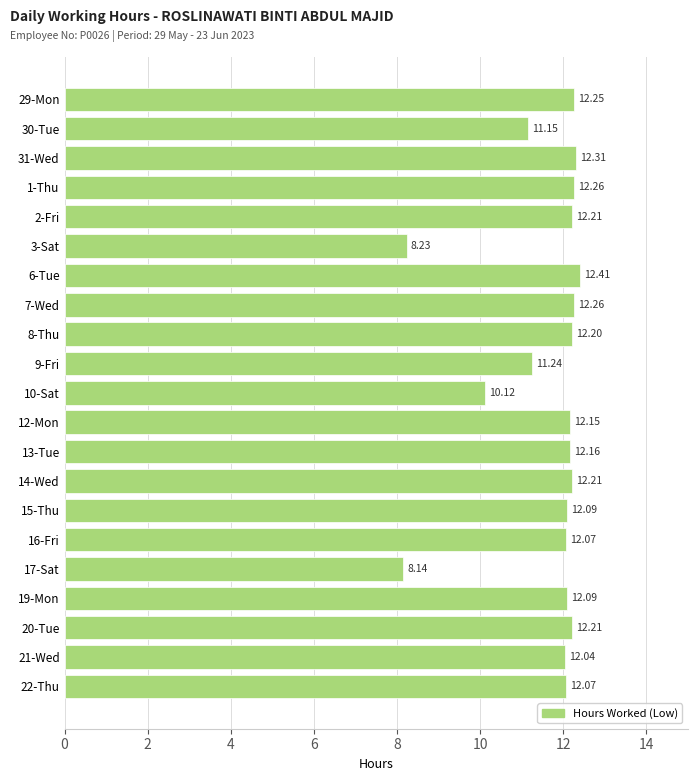

What is the ratio of the value at 1-Thu to the value at 29-Mon?

1.0